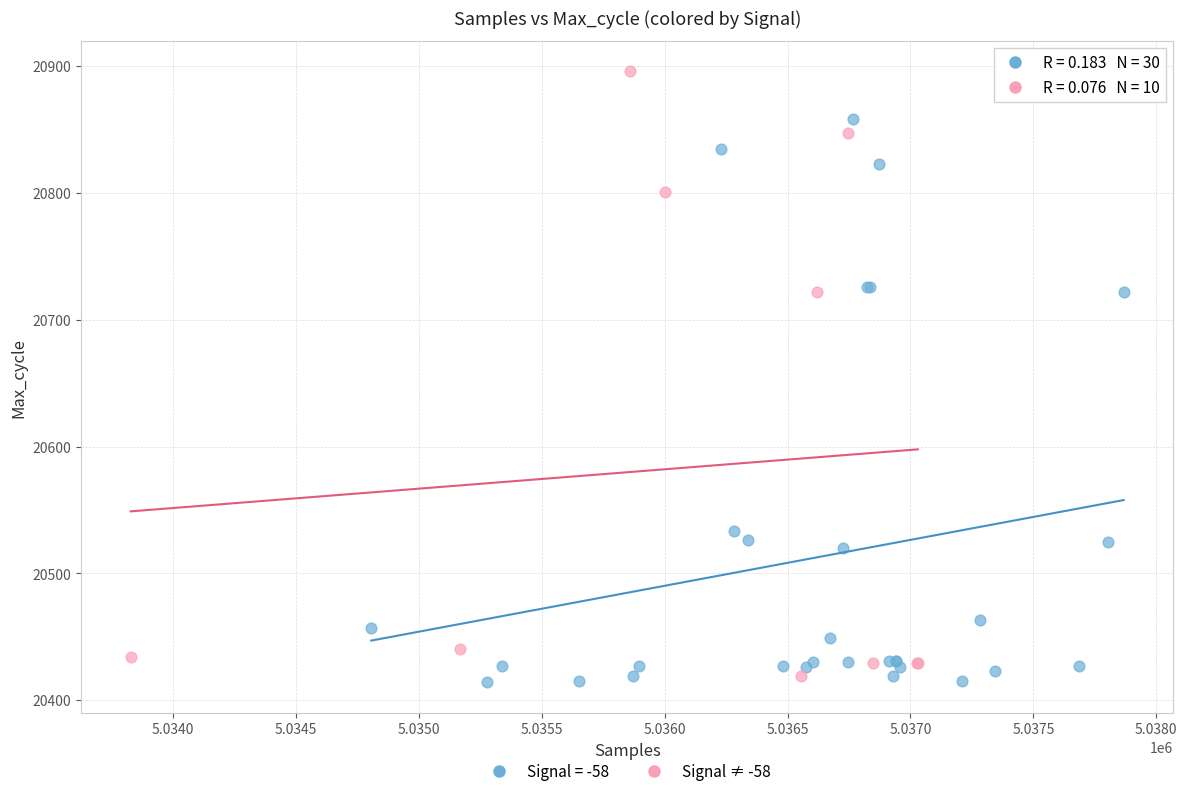

Which series has the largest Y range (max minus min)?

Signal ≠ -58